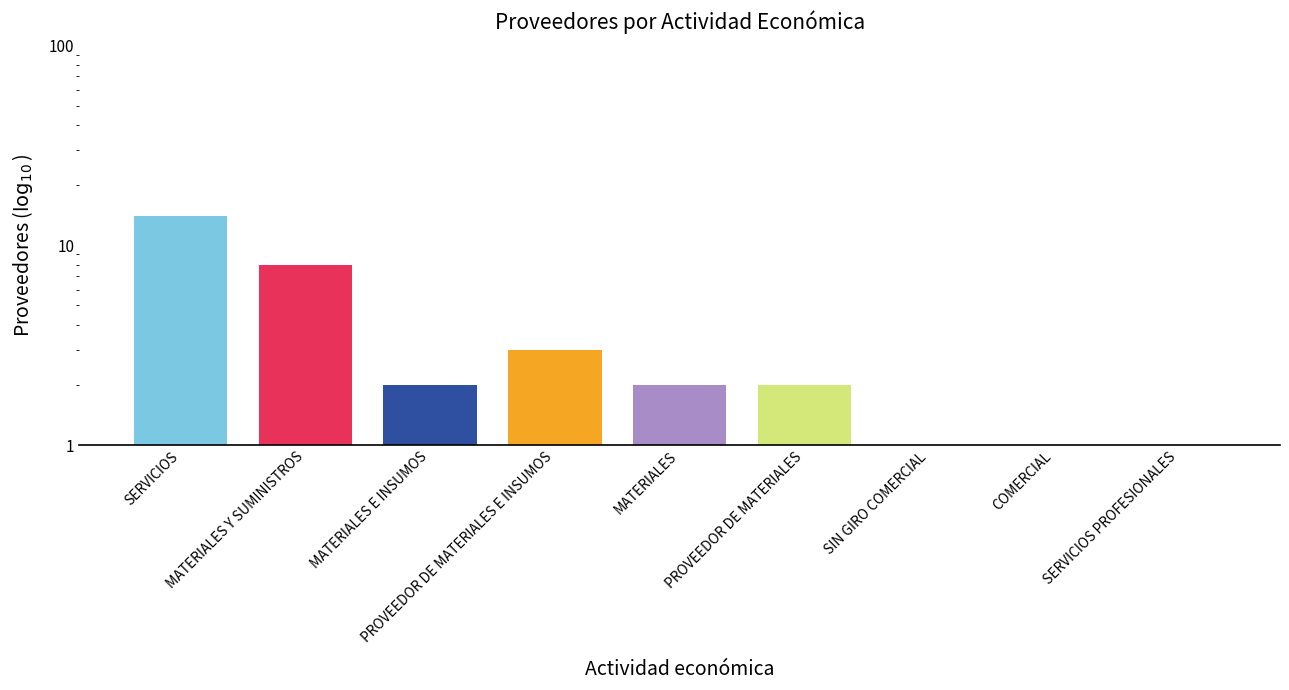

What is the label of the 7th bar from the left?

SIN GIRO COMERCIAL